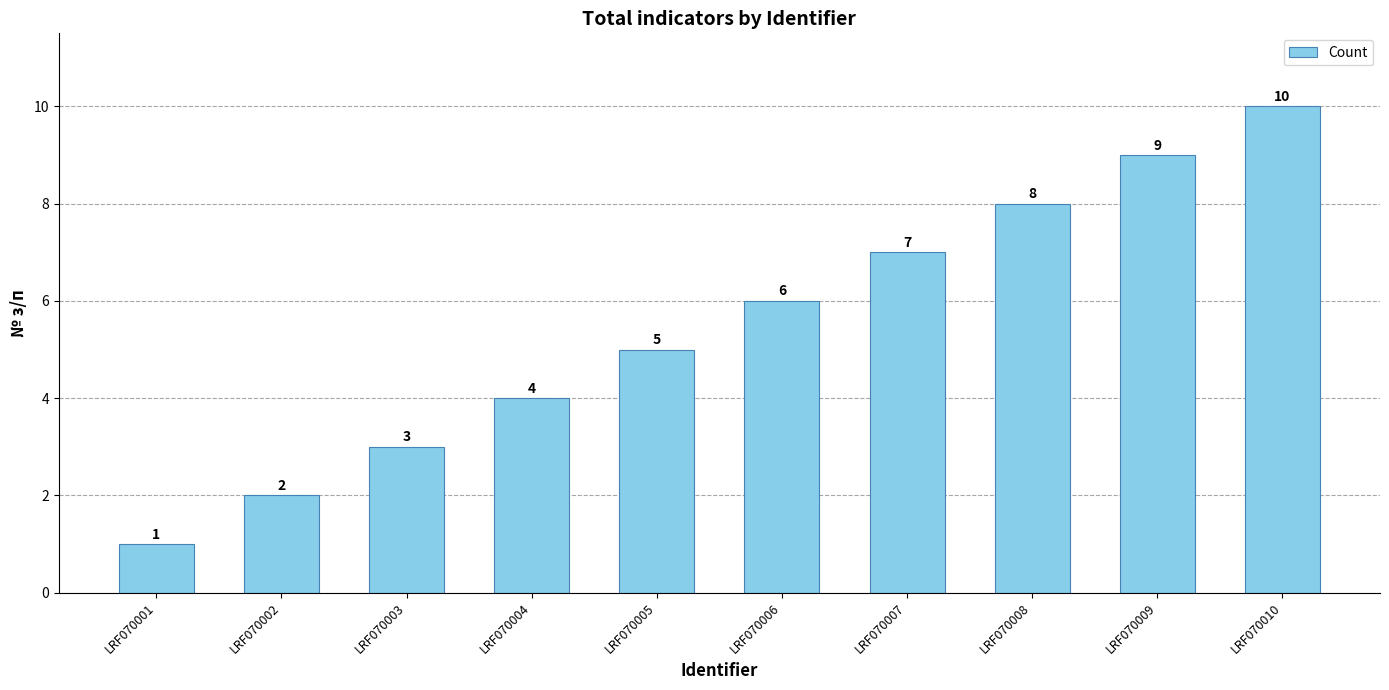

List the labels in order of value, largest first.

LRF070010, LRF070009, LRF070008, LRF070007, LRF070006, LRF070005, LRF070004, LRF070003, LRF070002, LRF070001